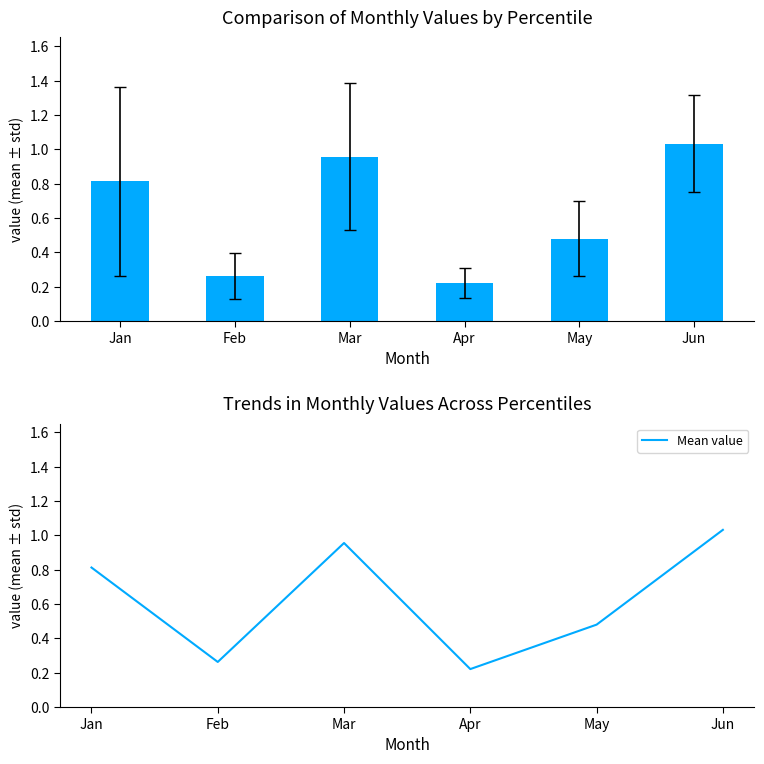

Count the number of categories in the chart.

6